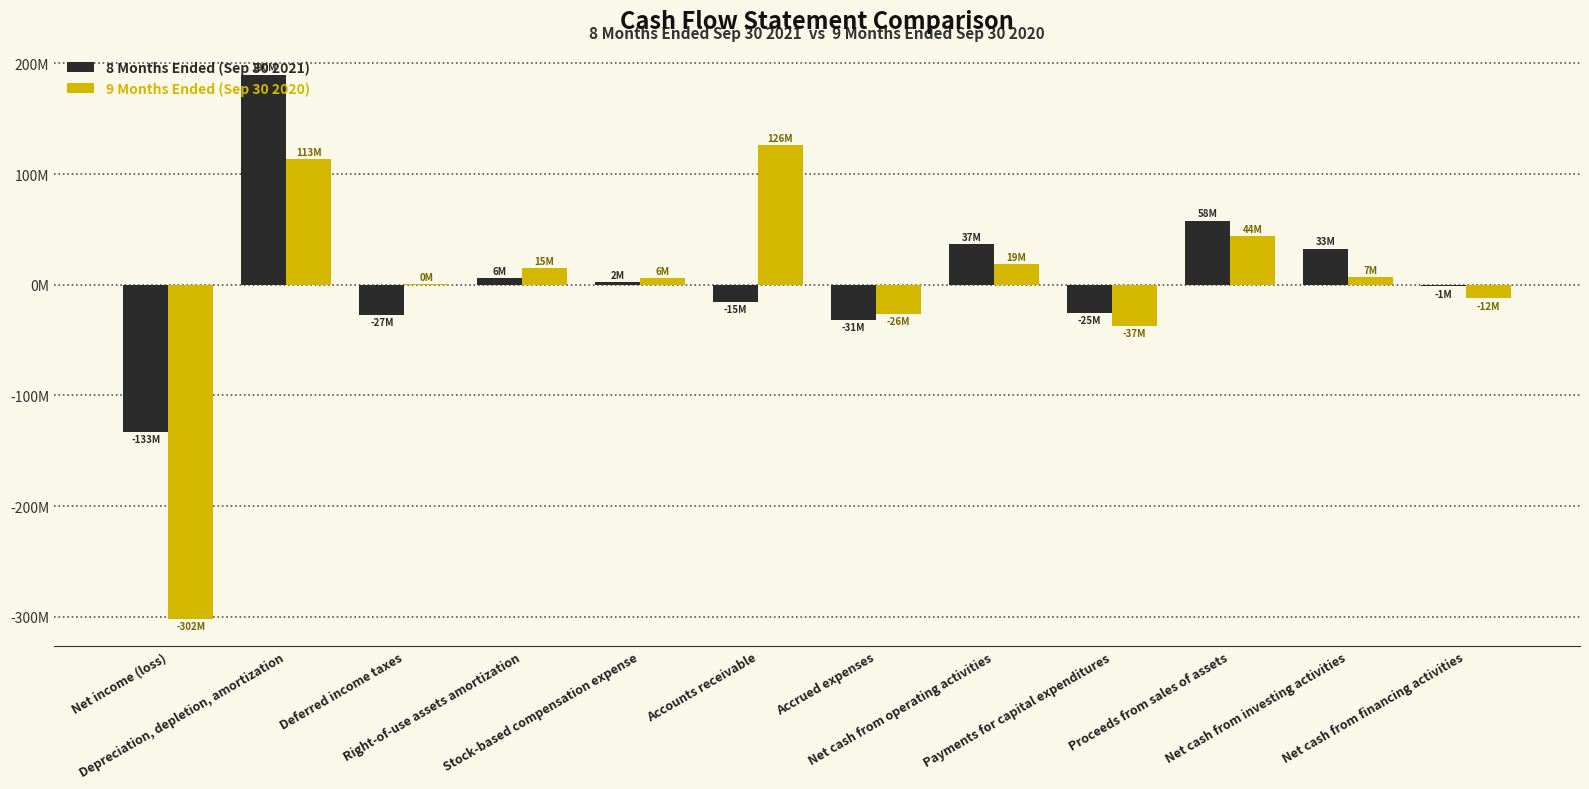

What are all the series names shown in the legend?

8 Months Ended (Sep 30 2021), 9 Months Ended (Sep 30 2020)